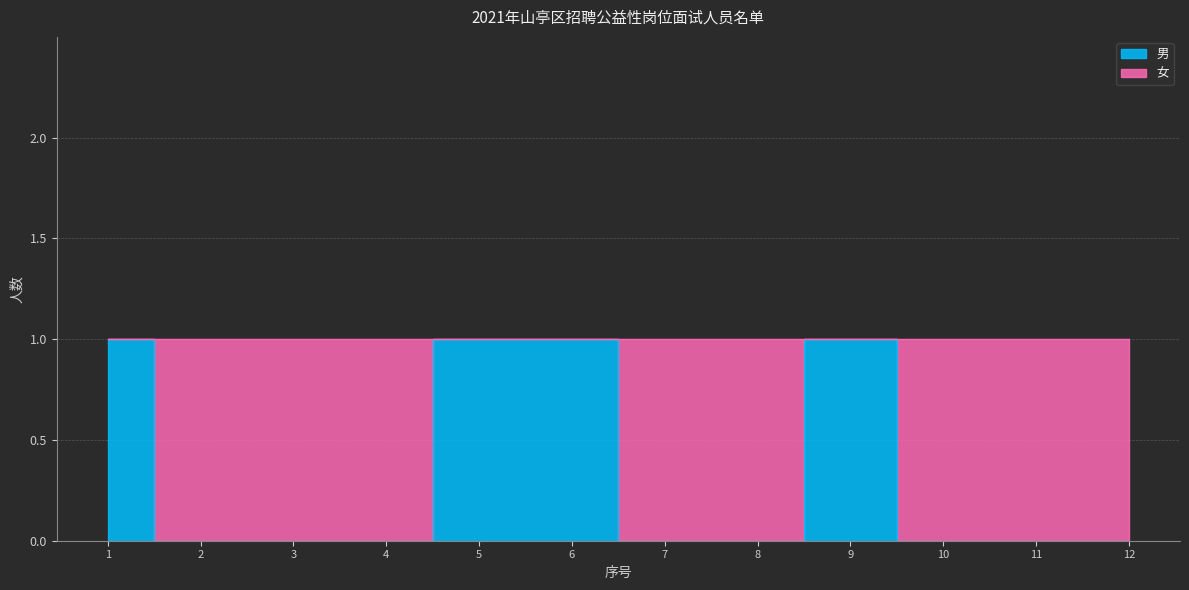

Where is the first local maximum?

9